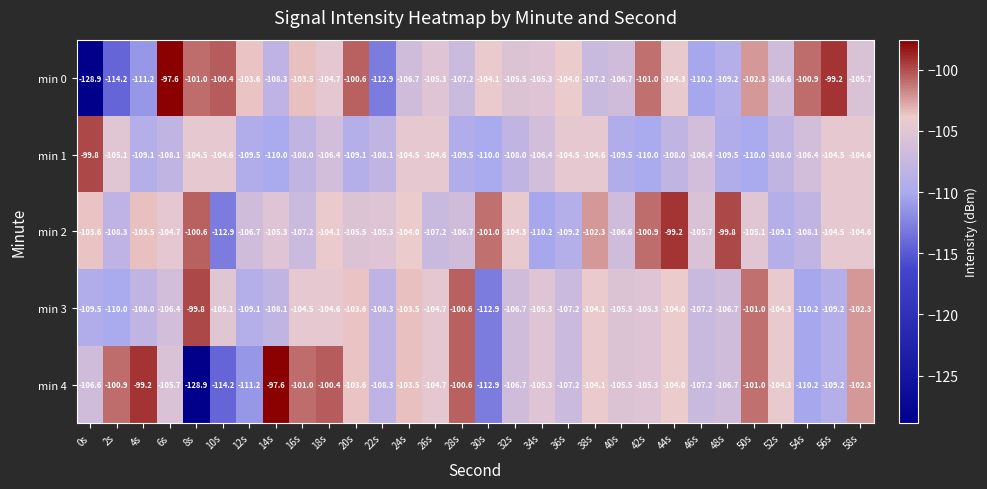

What is the total value across all series at 18s?

-520.2